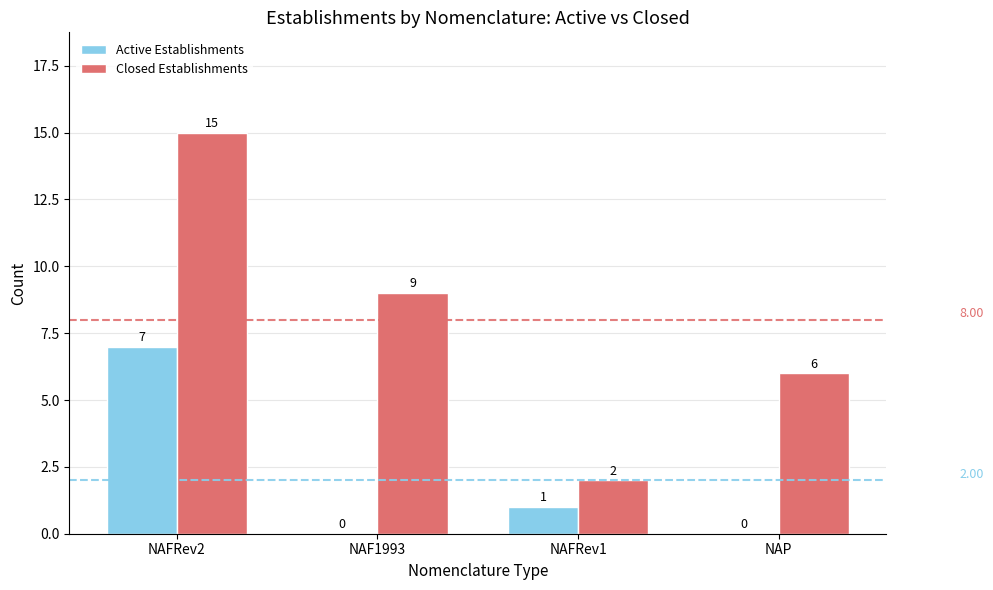

Which series has the largest total across all categories?

Closed Establishments